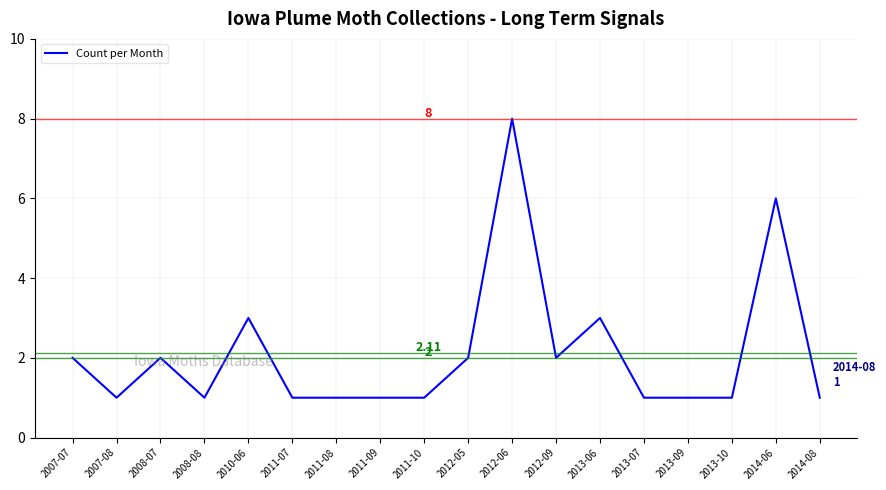

What is the difference between the values at 2012-06 and 2011-07?

7